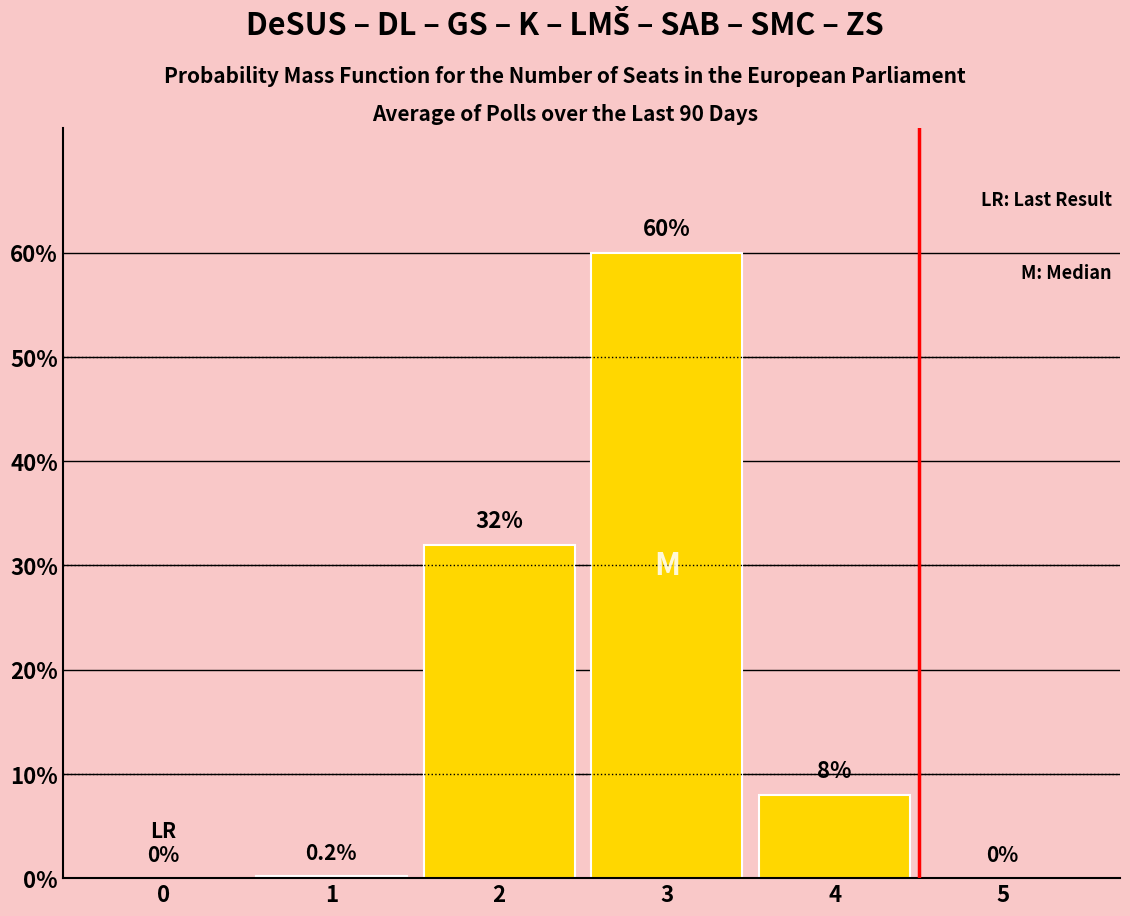

Reading right to left, what are all the values shown in this chart?

5=0.0	4=8.0	3=60.0	2=32.0	1=0.2	0=0.0